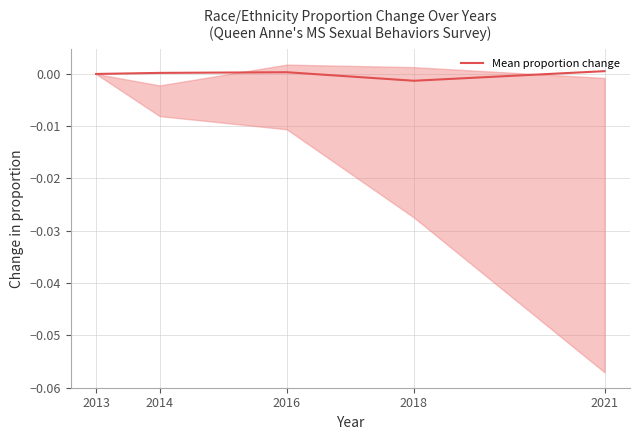

Where is the first local maximum?

2016